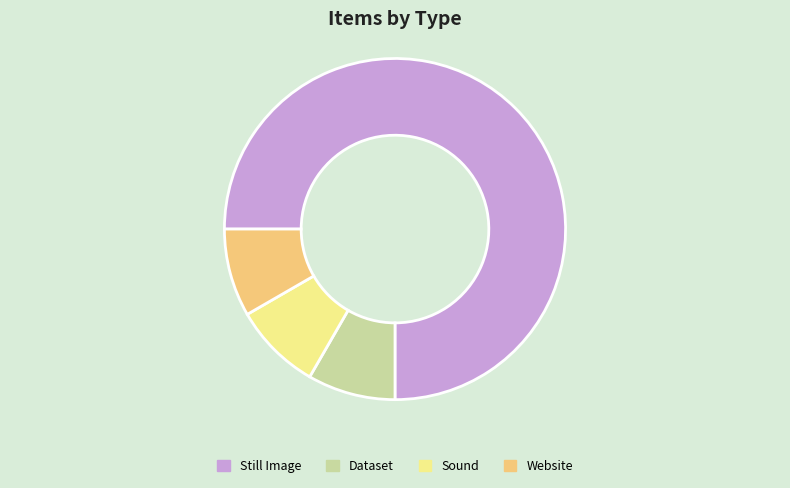

Is the sum of Still Image and Website greater than half?

Yes